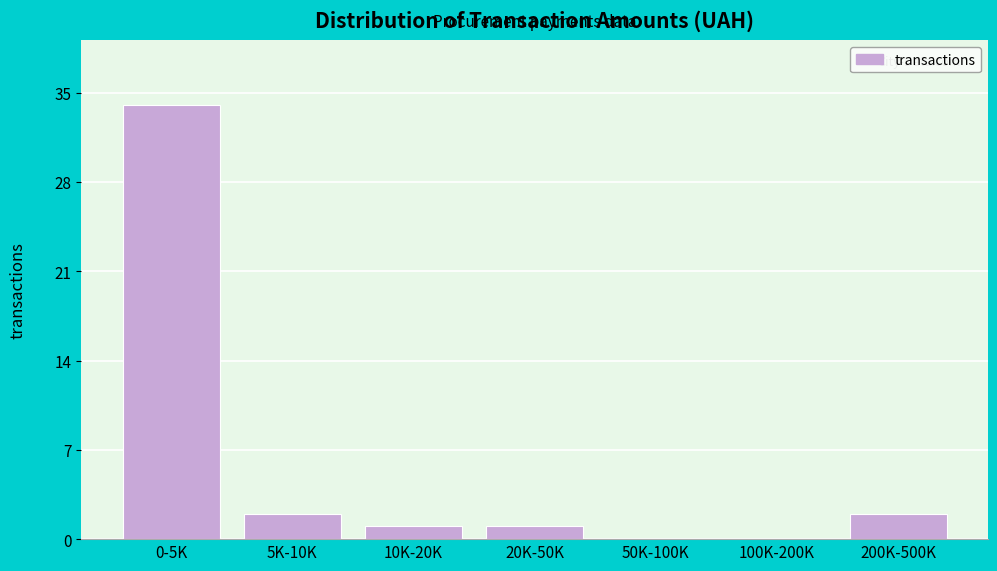

Reading right to left, extract all data points from this chart.

200K-500K=2	100K-200K=0	50K-100K=0	20K-50K=1	10K-20K=1	5K-10K=2	0-5K=34